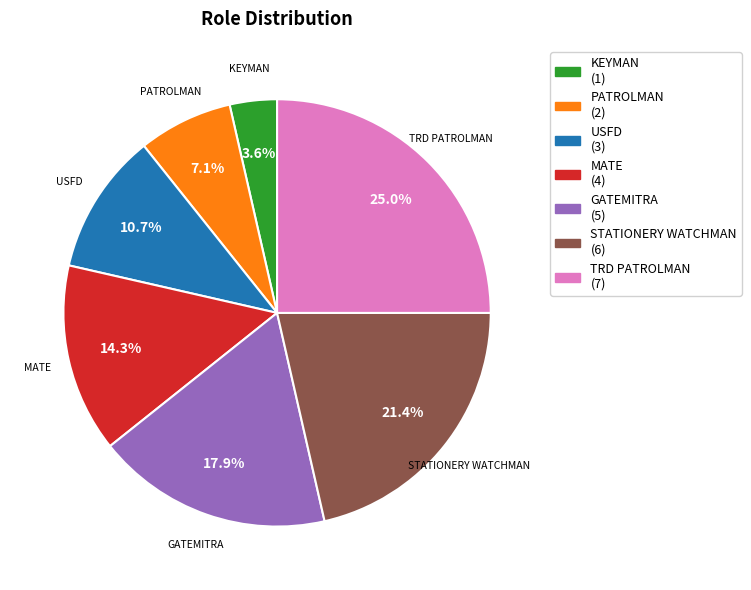

Does any single category account for the majority?

No